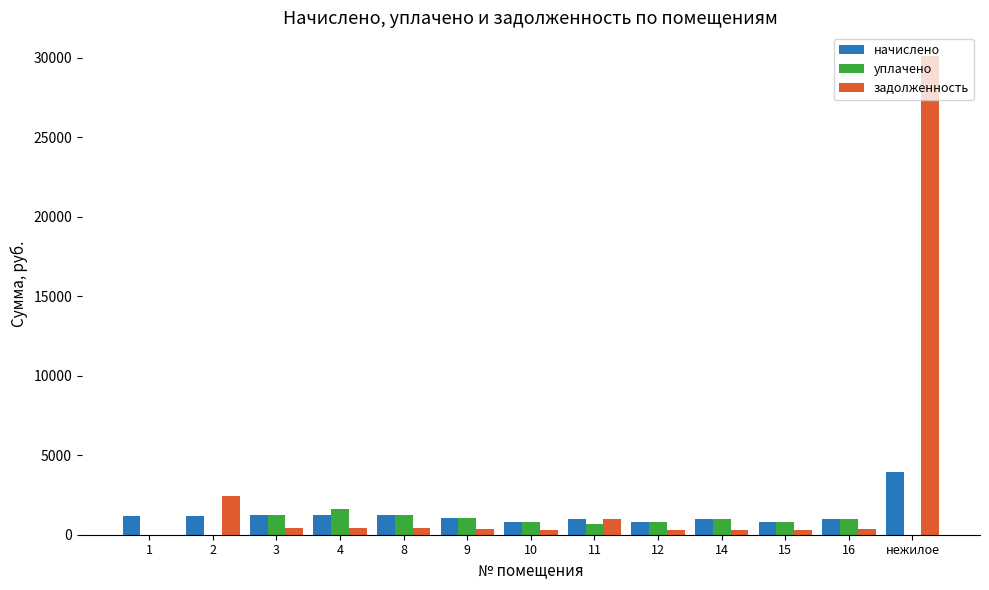

What is the maximum value shown in the chart?

30104.2